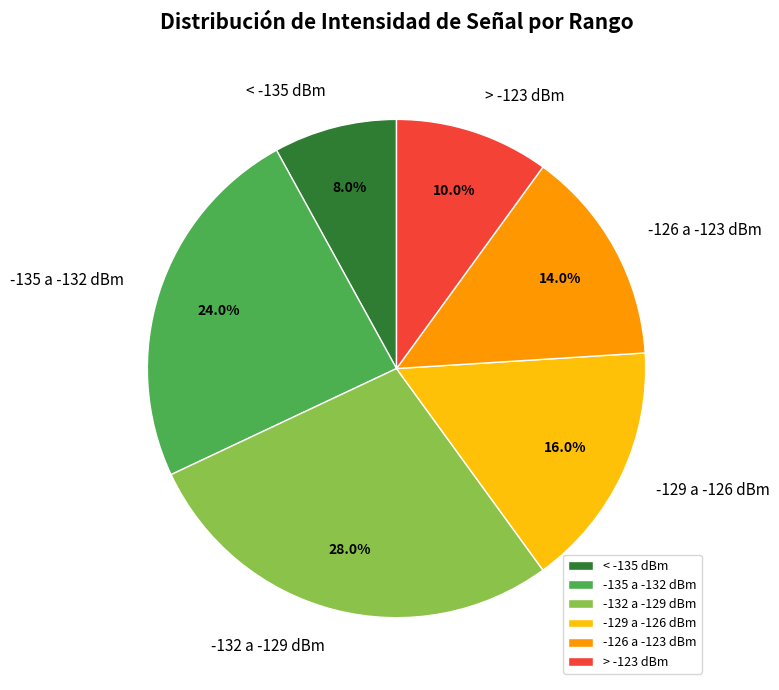

To the nearest percent, what is the difference between the largest and smallest slice percentages?

20%